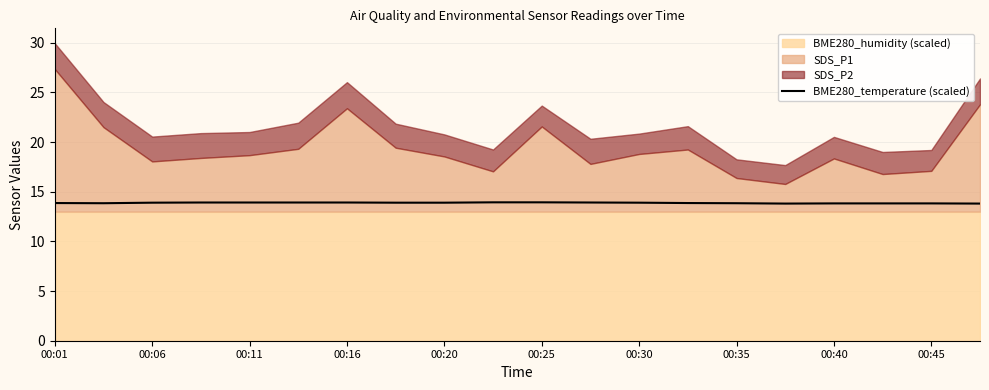

The value of BME280_temperature (scaled) at 00:01 is 13.9. True or false?

True